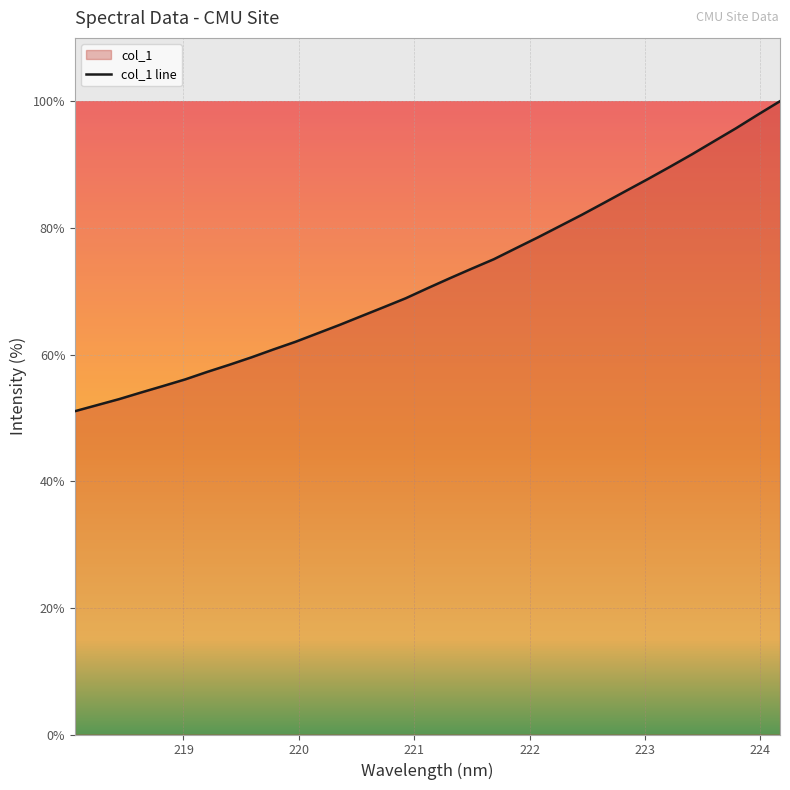

Does the chart display data point markers on the line(s)?

No